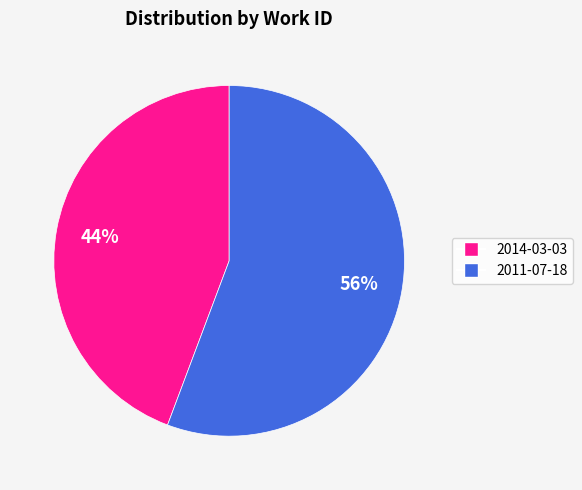

Count the number of slices in the pie.

2